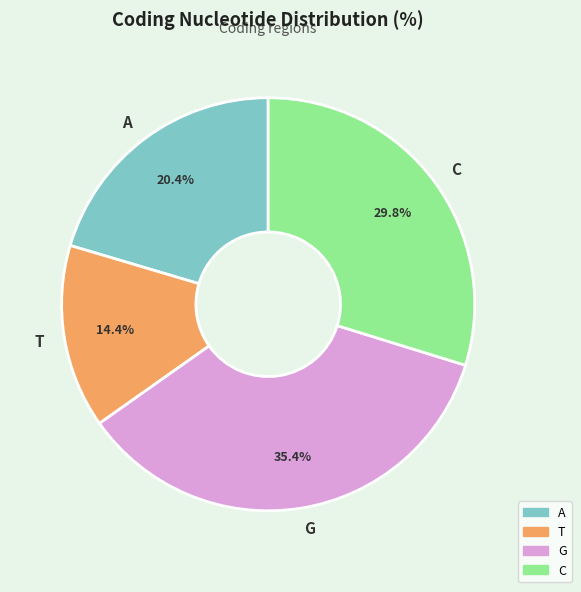

Does any single category account for the majority?

No